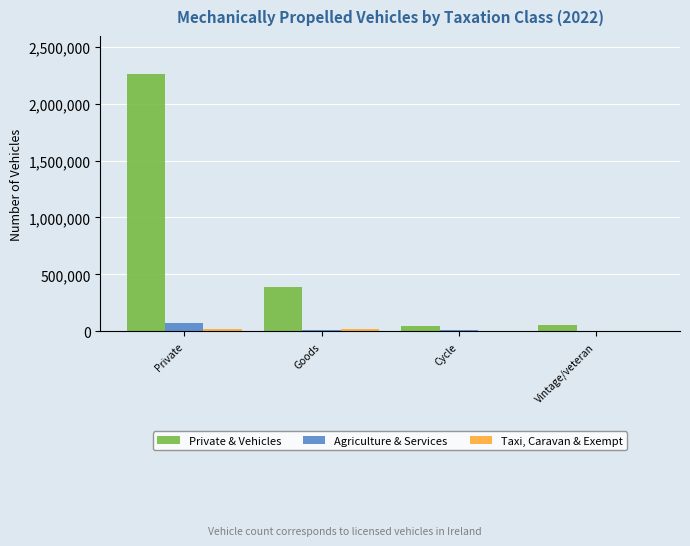

The Private & Vehicles series shows 661628 at Goods. True or false?

False